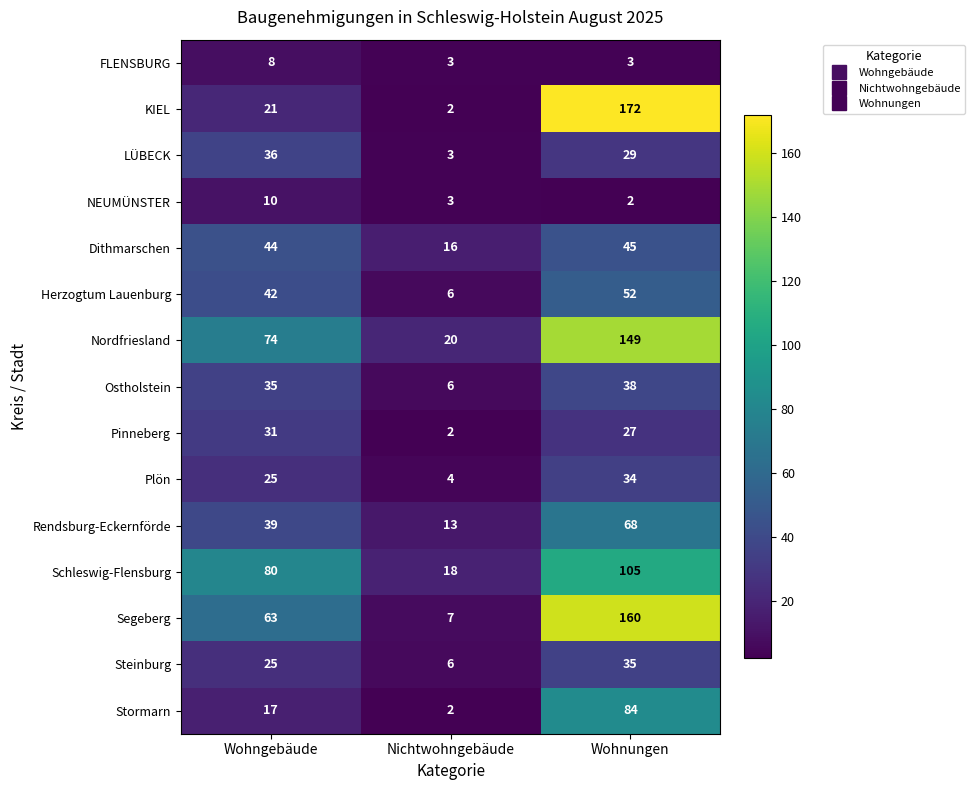

Which category has the highest value across all series?

Wohnungen